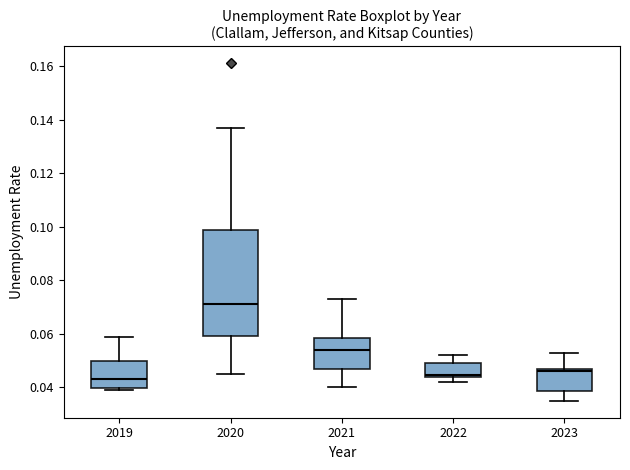

Reading left to right, read every box against the y-axis: the position of its median line, the range the box covers, and the ends of its whiskers. The values are not printed on the chart, so give them approximately, as read against the axis.

2019: median 0.044, box 0.040 to 0.050, whiskers 0.040 (just below the box's lower edge) to 0.060
2020: median 0.072, box 0.060 to 0.098, whiskers 0.046 to 0.138
2021: median 0.054, box 0.048 to 0.058, whiskers 0.040 to 0.074
2022: median 0.044 (just above the box's lower edge), box 0.044 to 0.050, whiskers 0.042 to 0.052
2023: median 0.046, box 0.038 to 0.048, whiskers 0.036 to 0.054